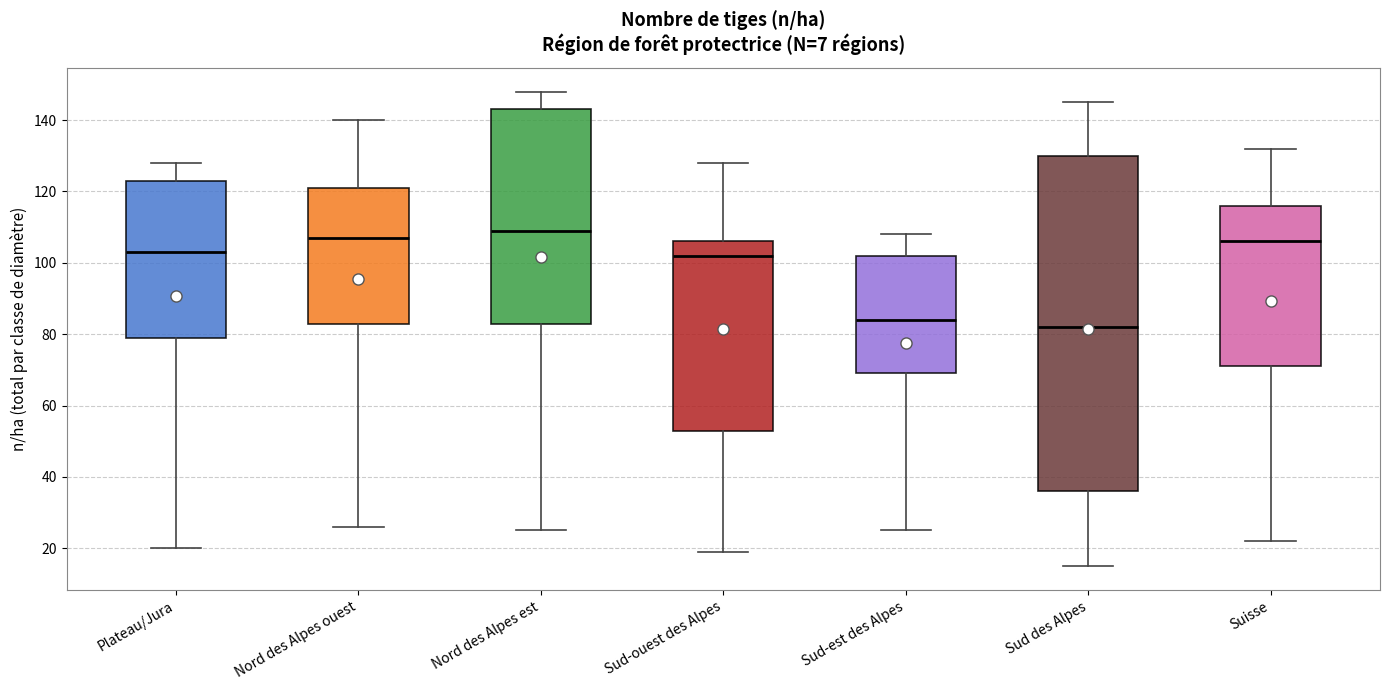

Reading left to right, read every box against the y-axis: the position of its median line, the range the box covers, and the ends of its whiskers. The values are not printed on the chart, so give them approximately, as read against the axis.

Plateau/Jura: median 104, box 80 to 124, whiskers 20 to 128
Nord des Alpes ouest: median 108, box 84 to 122, whiskers 26 to 140
Nord des Alpes est: median 110, box 84 to 144, whiskers 26 to 148
Sud-ouest des Alpes: median 102, box 54 to 106, whiskers 20 to 128
Sud-est des Alpes: median 84, box 70 to 102, whiskers 26 to 108
Sud des Alpes: median 82, box 36 to 130, whiskers 16 to 146
Suisse: median 106, box 72 to 116, whiskers 22 to 132